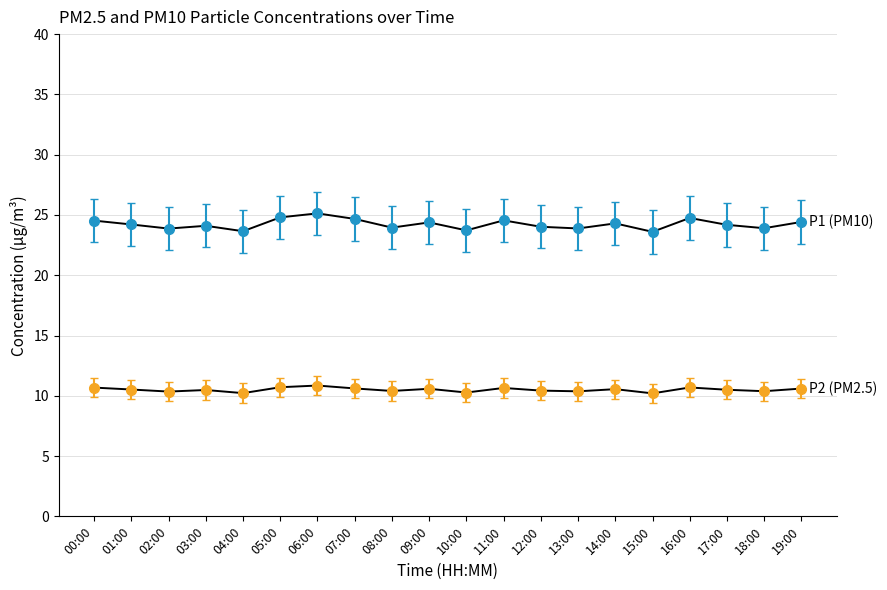

Is this an area chart (filled region under the line)?

No